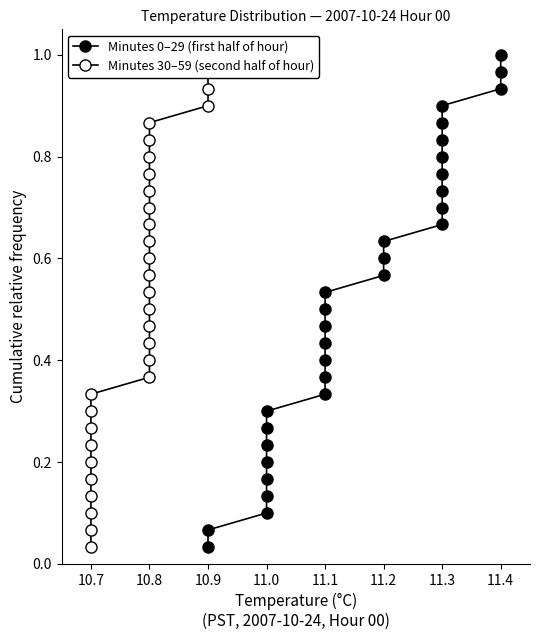

Is the value of Minutes 0–29 (first half of hour) at 16 greater than the value of Minutes 30–59 (second half of hour) at 10.7?

Yes